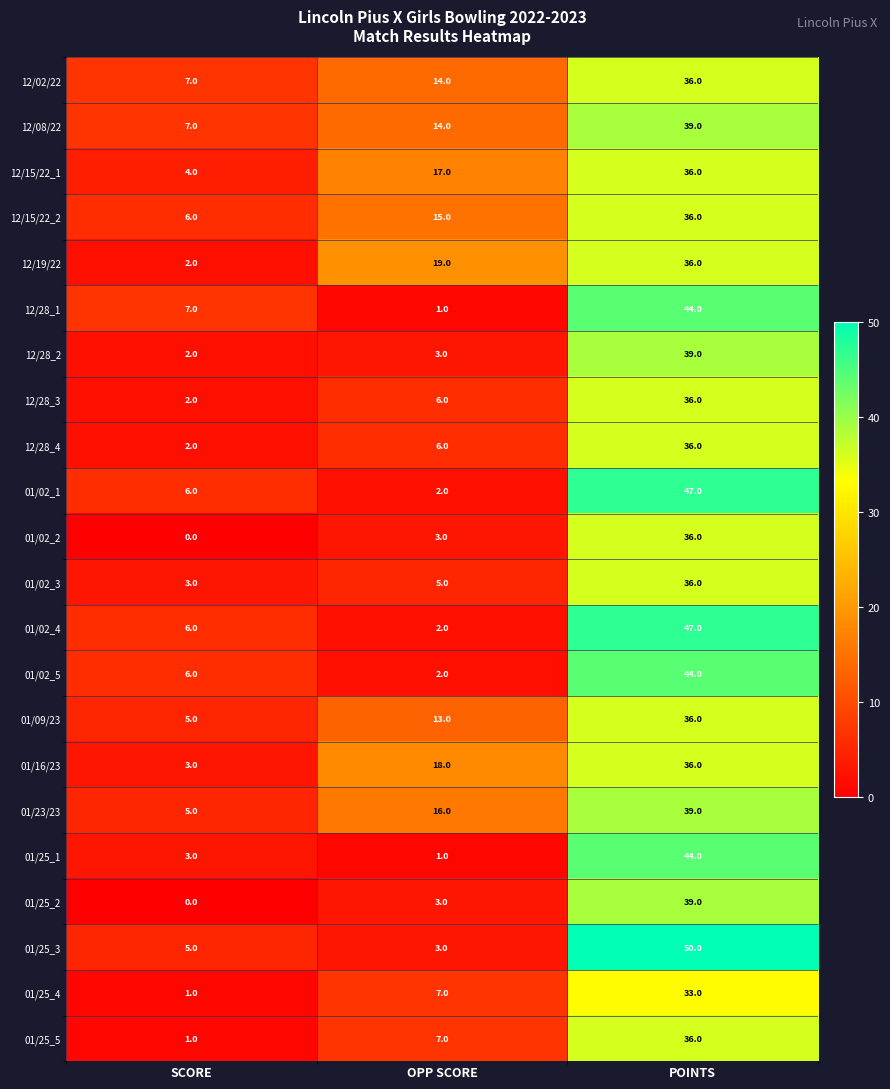

Is it true that 01/25_1 equals 23 at POINTS?

False